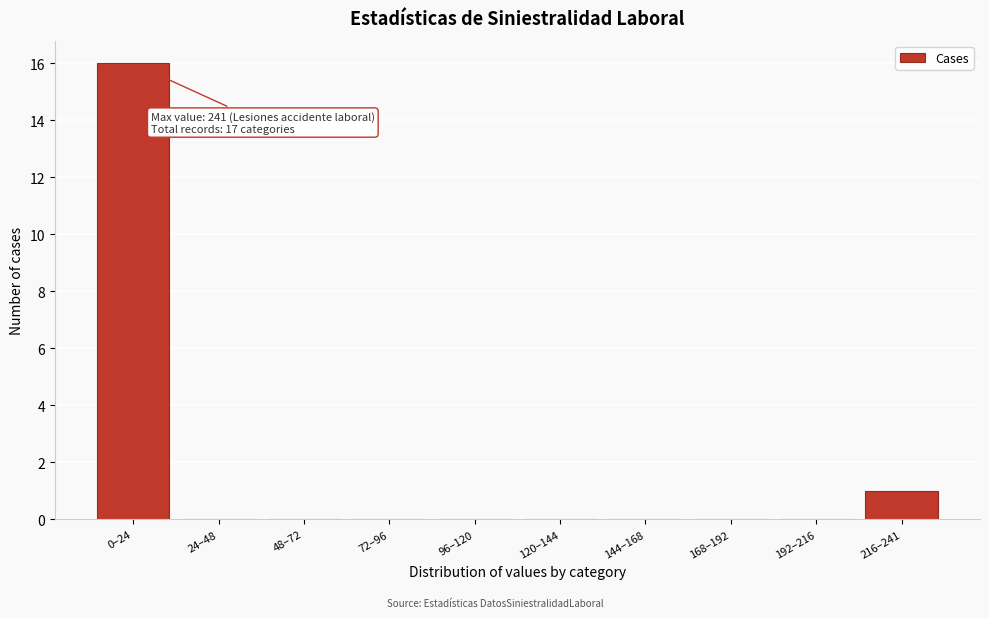

At which label is the value closest to 8?

216–241